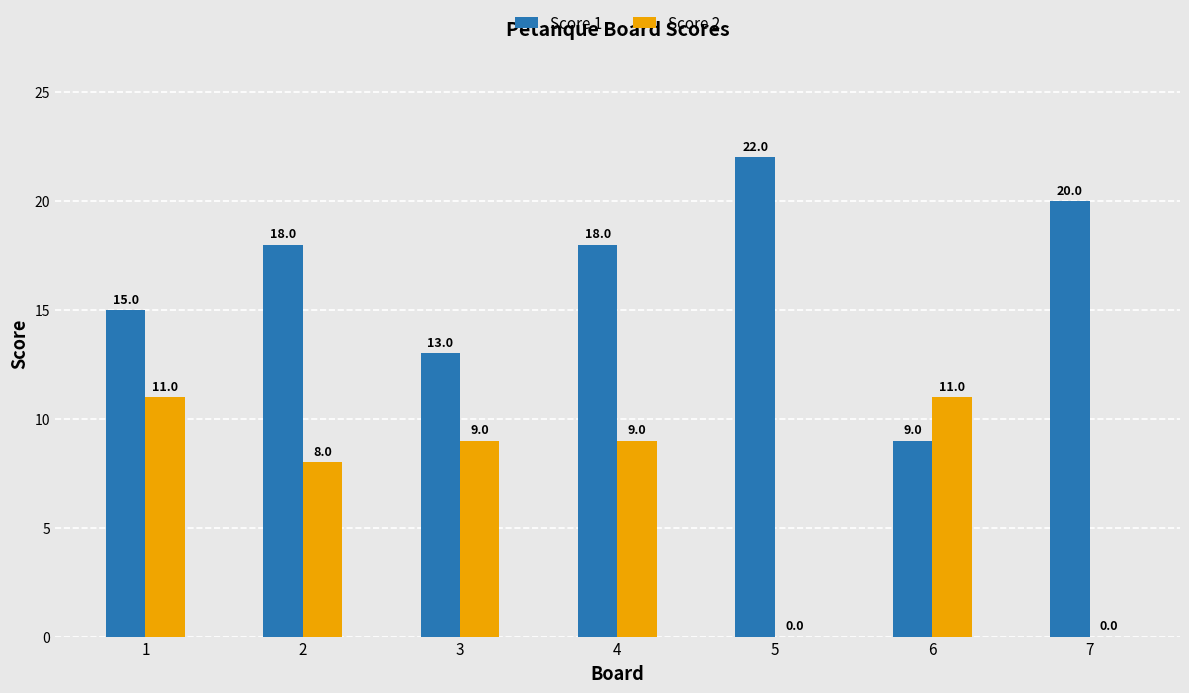

How many Score 1 values are between 13 and 20?

5